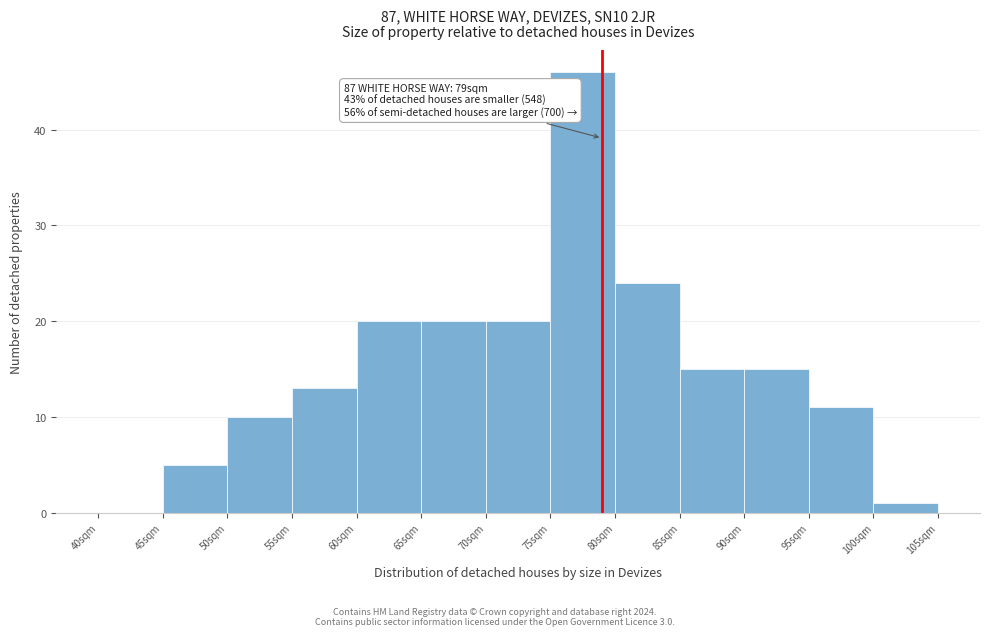

Which range on the x-axis has the tallest bar?

75 to 80